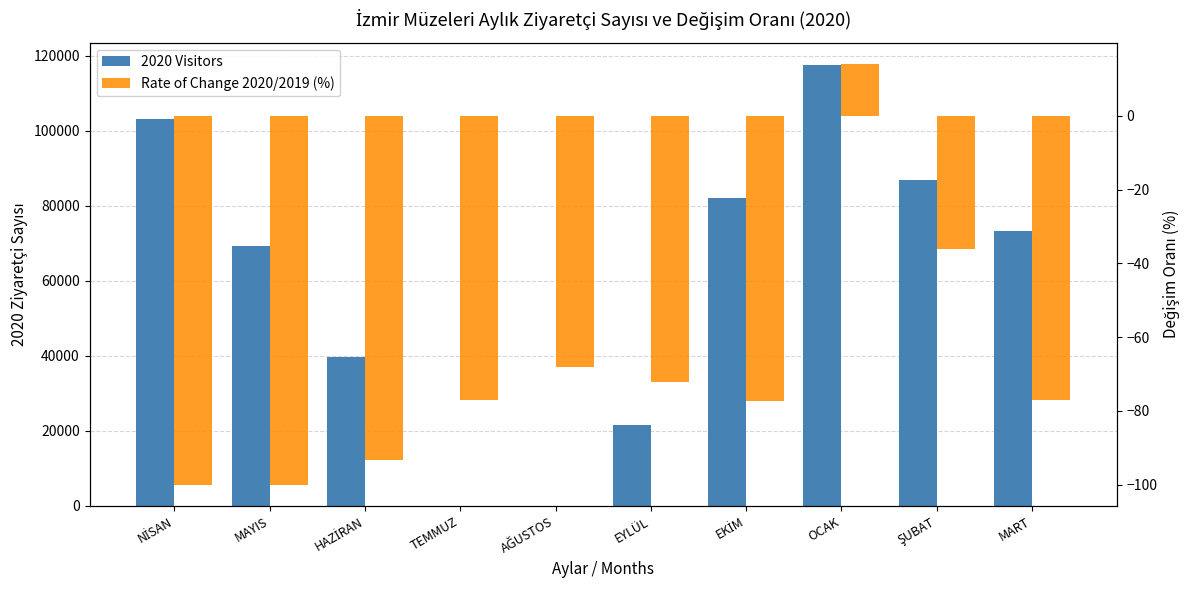

Reading left to right, extract all data points from this chart.

2020 Visitors: 103178.0	69320.0	39708.0	0.0	0.0	21657.0	82046.0	117623.0	86916.0	73207.0
Rate of Change 2020/2019 (%): -100.0	-100.0	-93.2	-77.0	-68.2	-72.3	-77.2	14.1	-36.0	-77.1